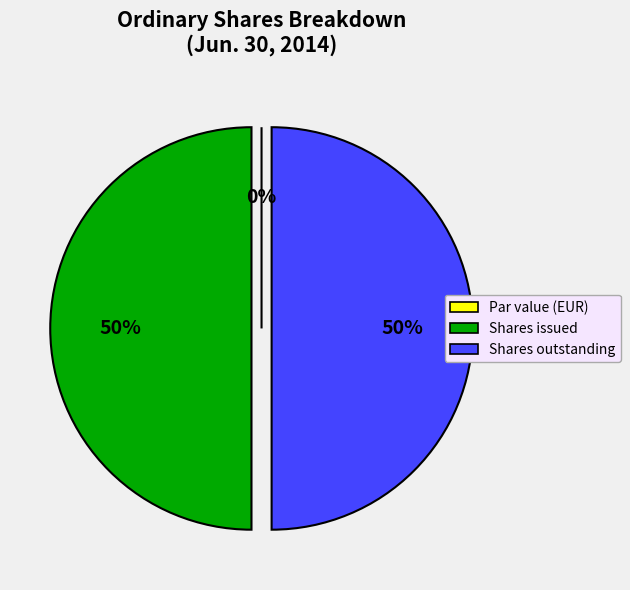

What is the largest slice in the pie chart?

Ordinary shares, shares issued